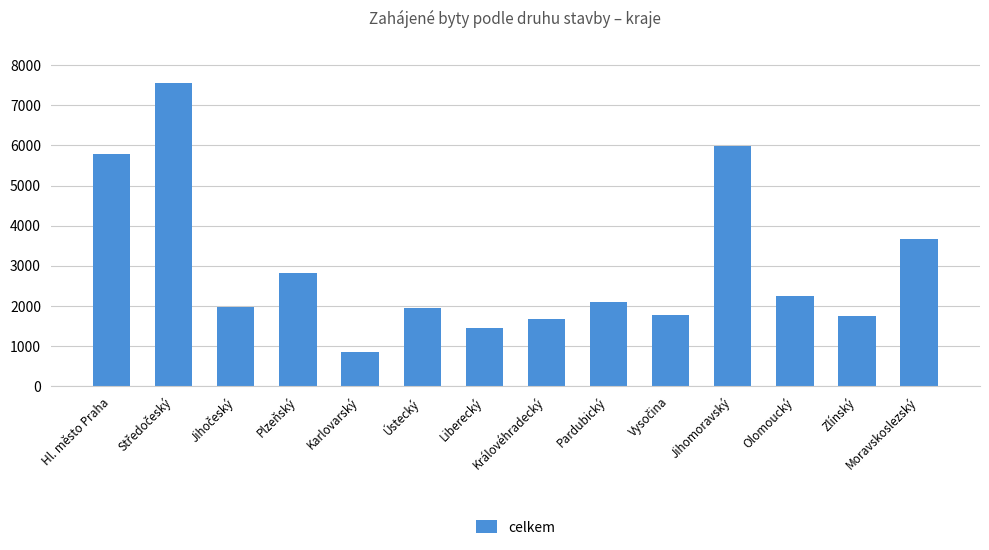

Between Moravskoslezský and Liberecký, which is larger?

Moravskoslezský